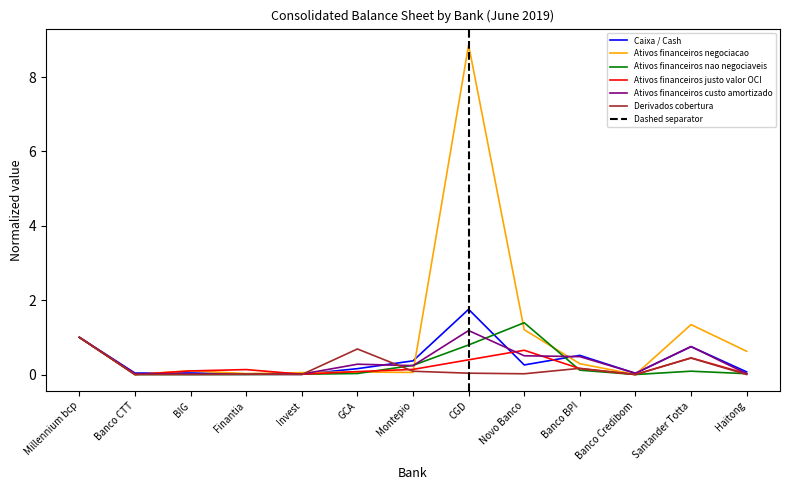

How many lines are shown in the chart?

6